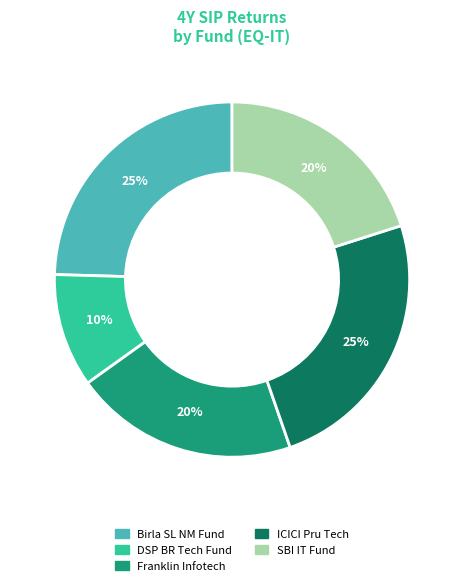

Is there a majority slice in this chart?

No